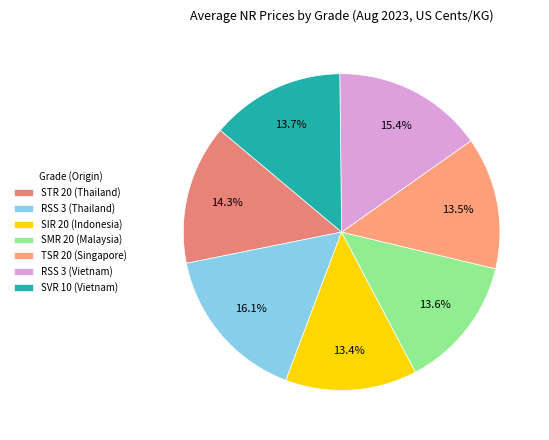

The RSS 3 (Vietnam) slice represents 15% of the pie. True or false?

True